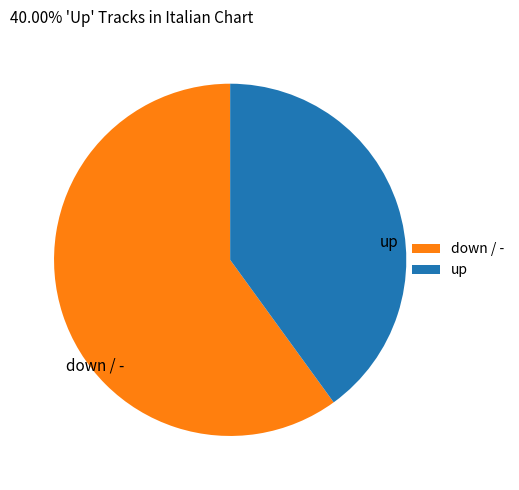

Which slice is the smallest?

up